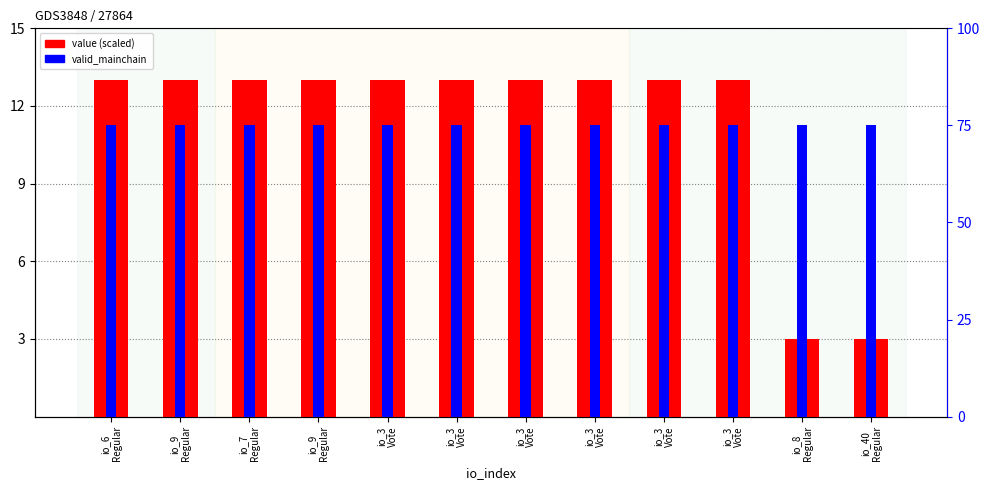

Rank the series by their average value, from lowest to highest.

value (scaled), valid_mainchain